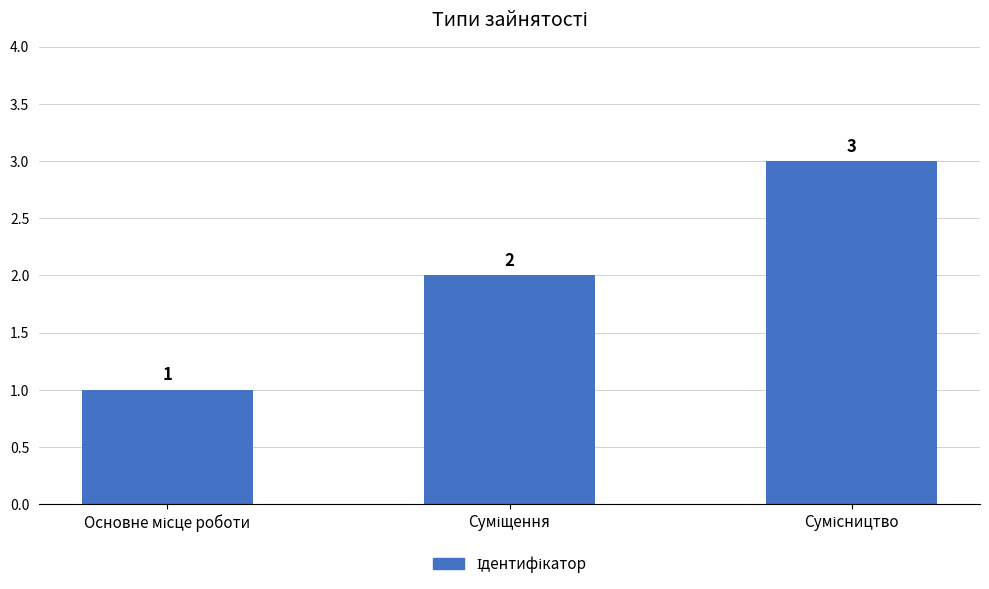

What is the value of the 1st bar from the left?

1